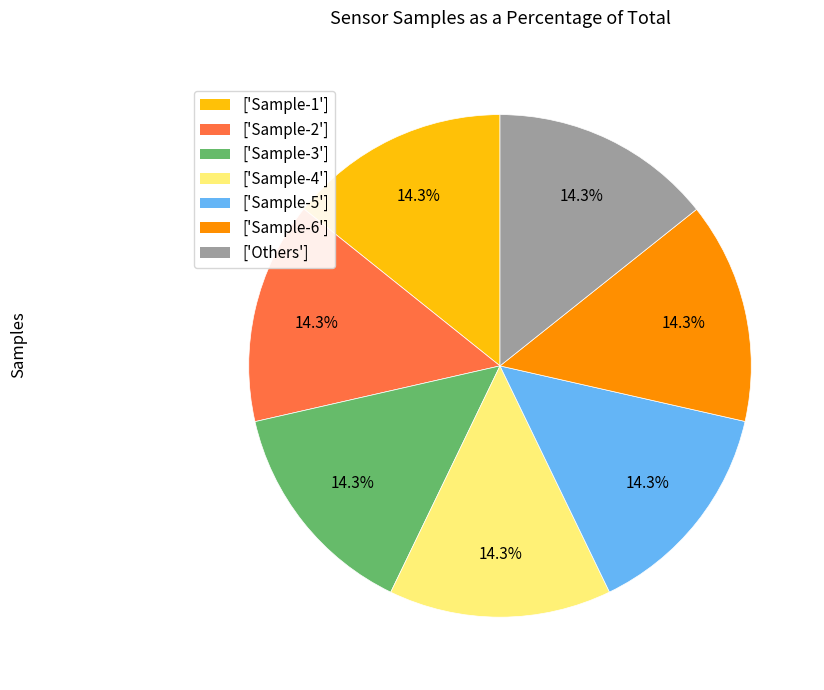

Is there any slice that represents more than half of the pie?

No